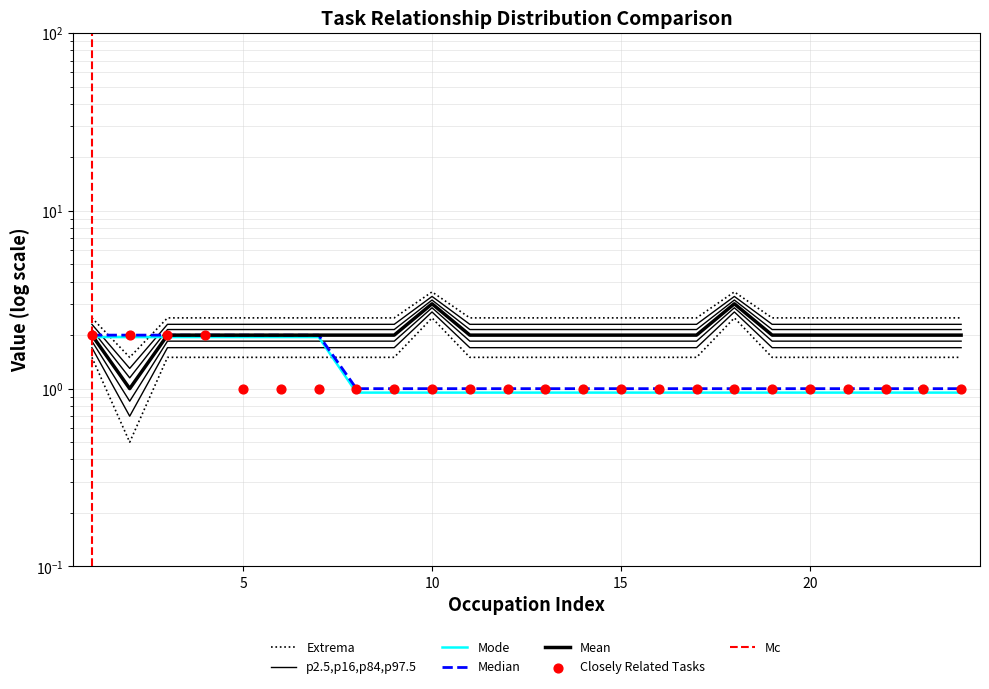

At how many categories does at least one series exceed 1?

24